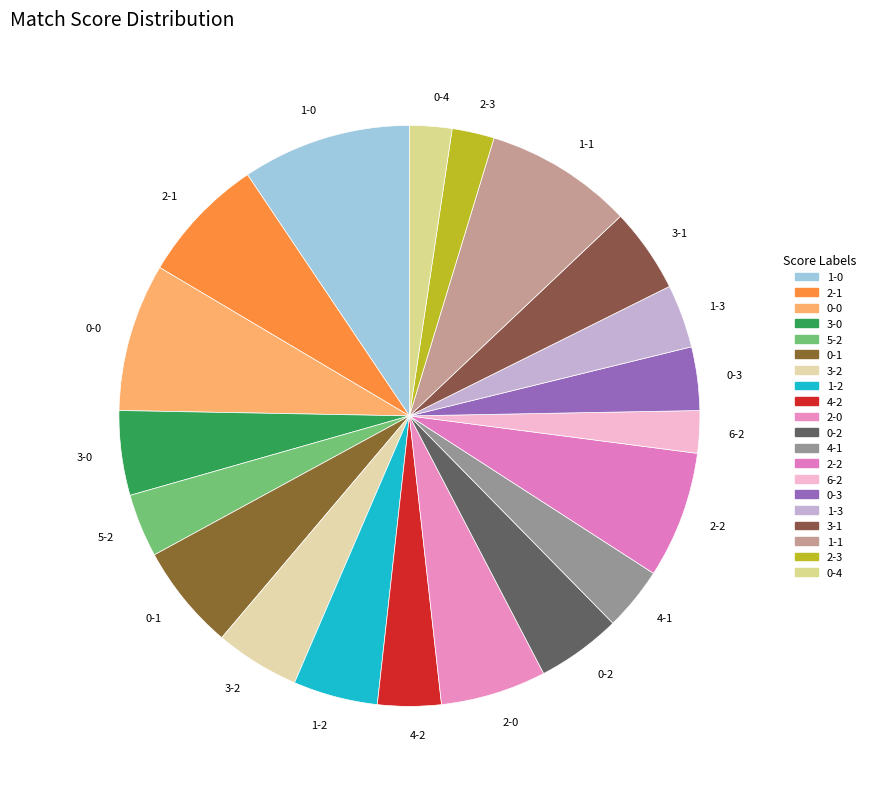

The 1-1 slice represents 1% of the pie. True or false?

False